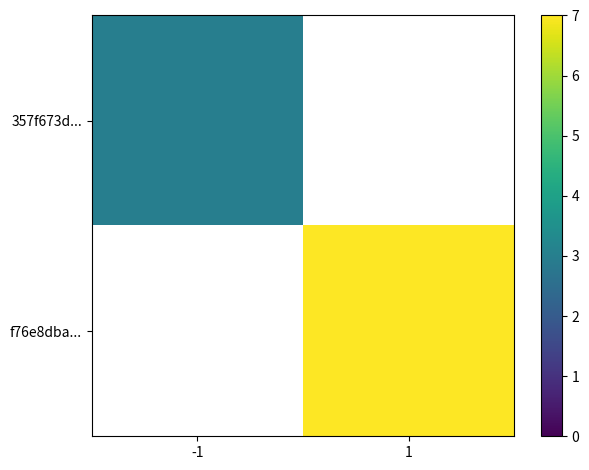

At how many categories does at least one series exceed 6?

1